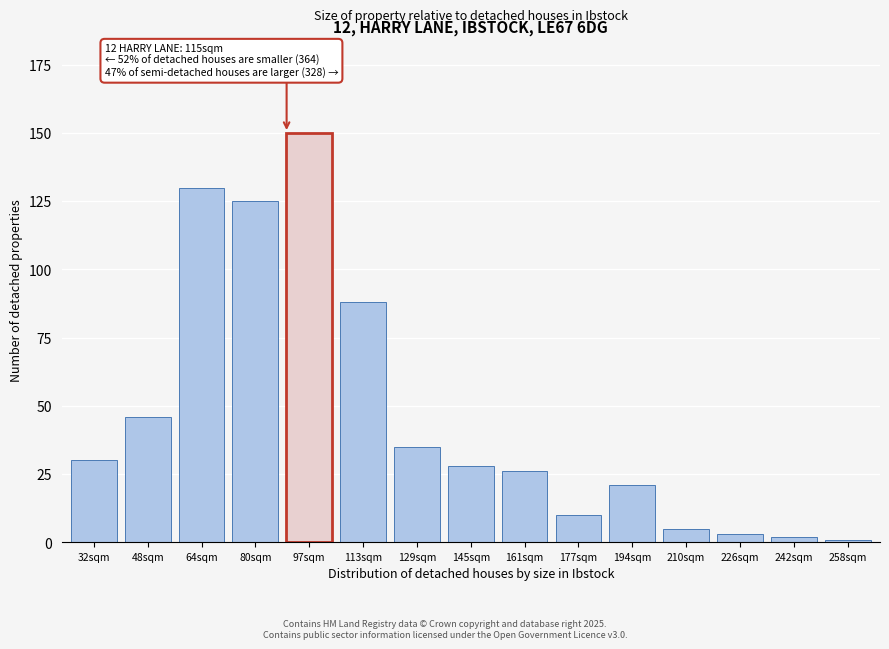

Reading left to right, extract all data points from this chart.

32sqm=30	48sqm=46	64sqm=130	80sqm=125	97sqm=150	113sqm=88	129sqm=35	145sqm=28	161sqm=26	177sqm=10	194sqm=21	210sqm=5	226sqm=3	242sqm=2	258sqm=1